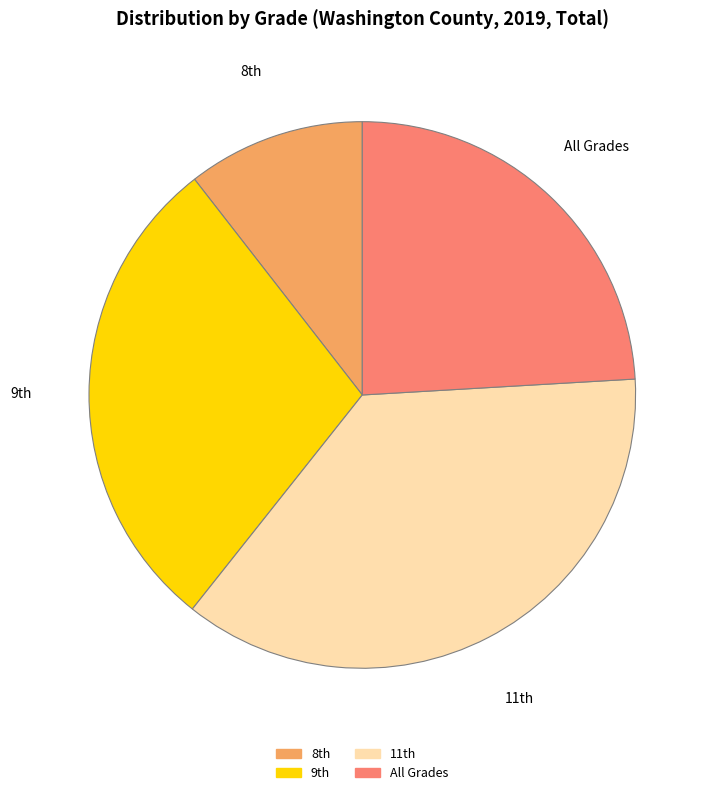

Does All Grades account for over 50% of the chart?

No